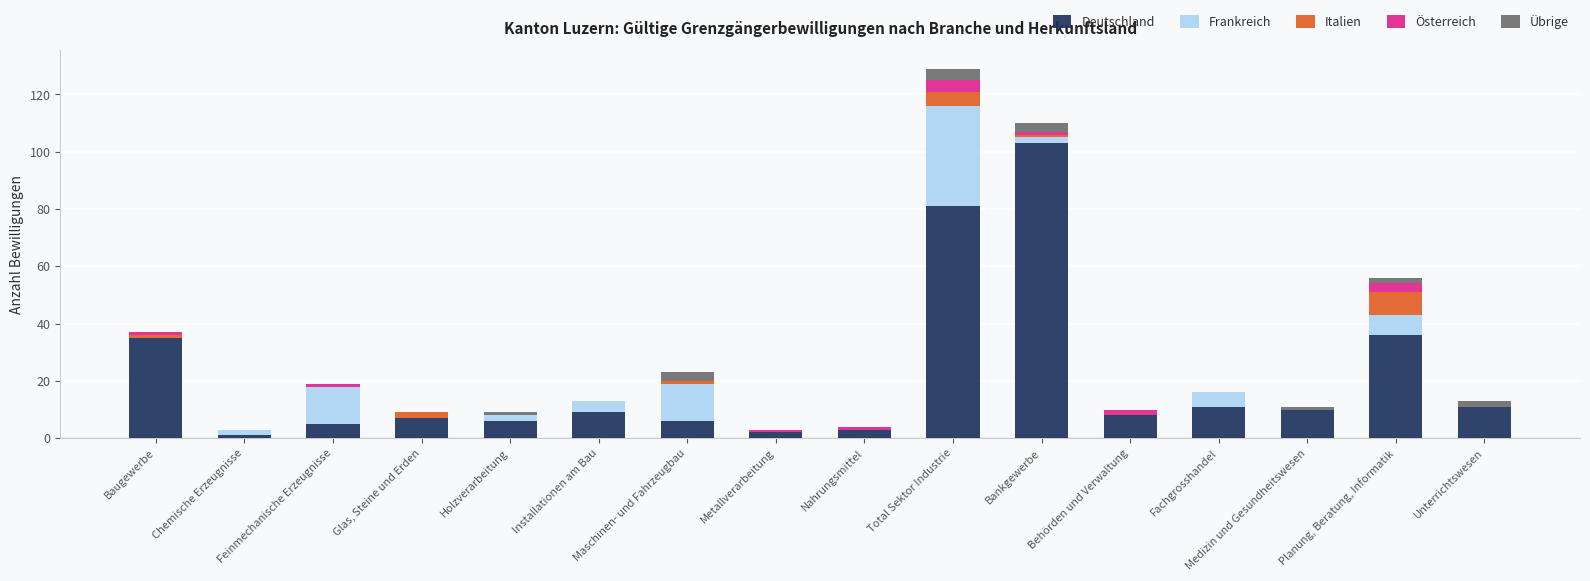

What is the maximum value for Deutschland?

103